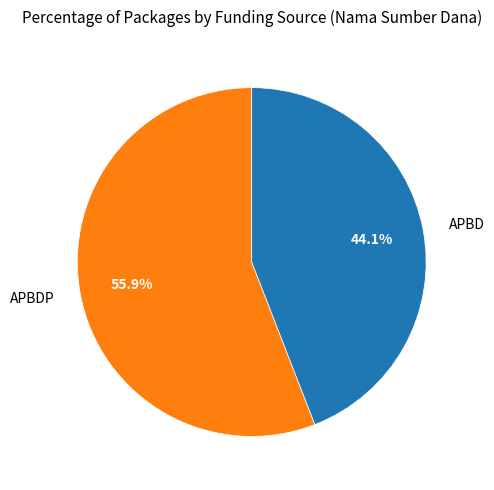

Does APBDP account for over 50% of the chart?

Yes